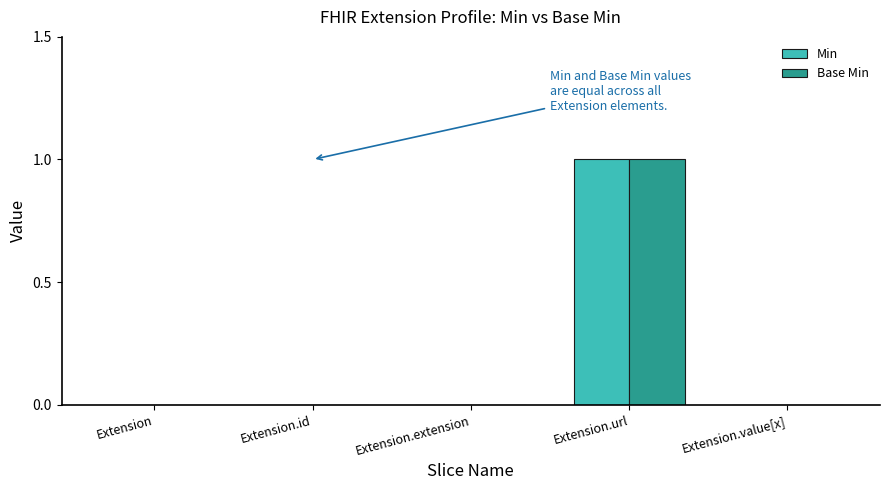

Count the number of data series in this chart.

2